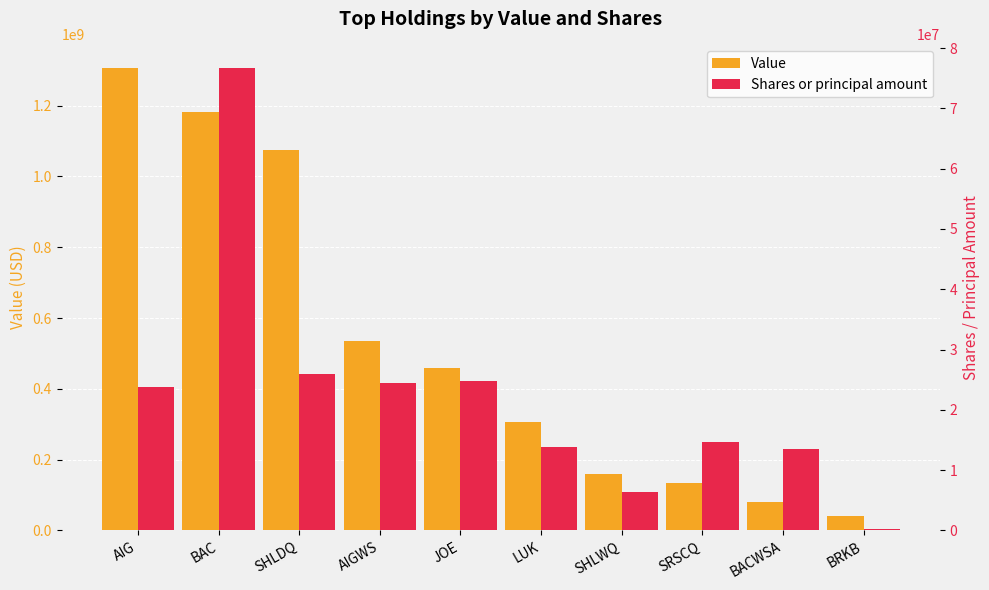

How many values in the Shares or principal amount series exceed 23861480?

4